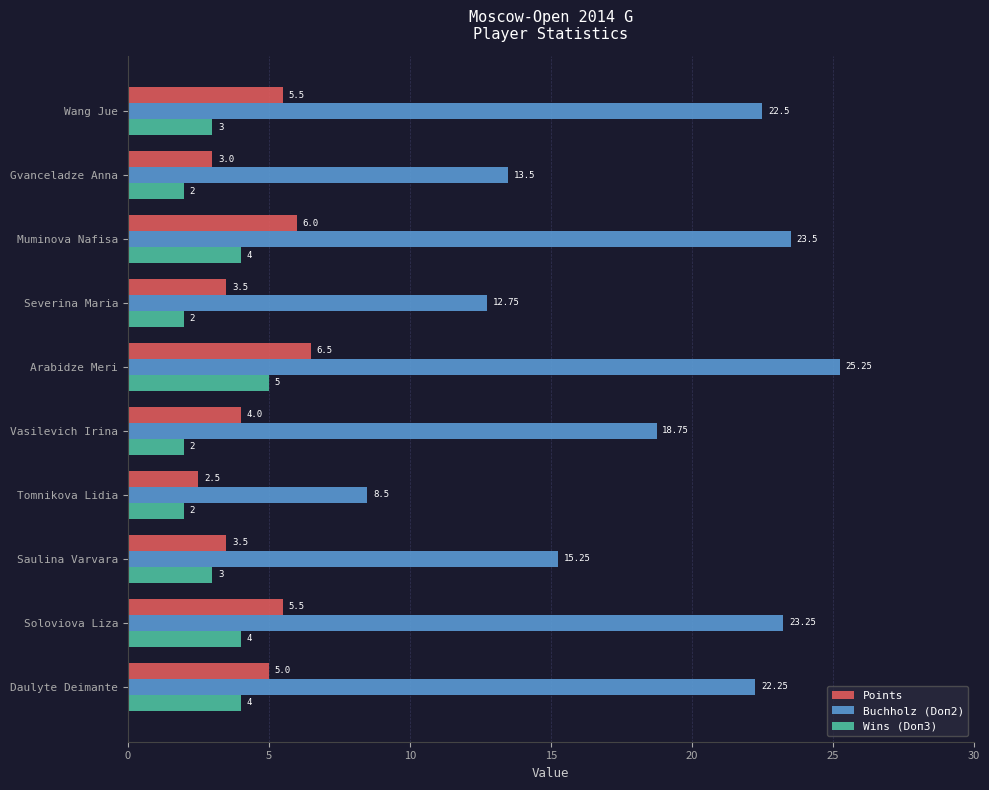

At Daulyte Deimante, list the series in order from largest to smallest.

Buchholz (Doп2), Points, Wins (Doп3)